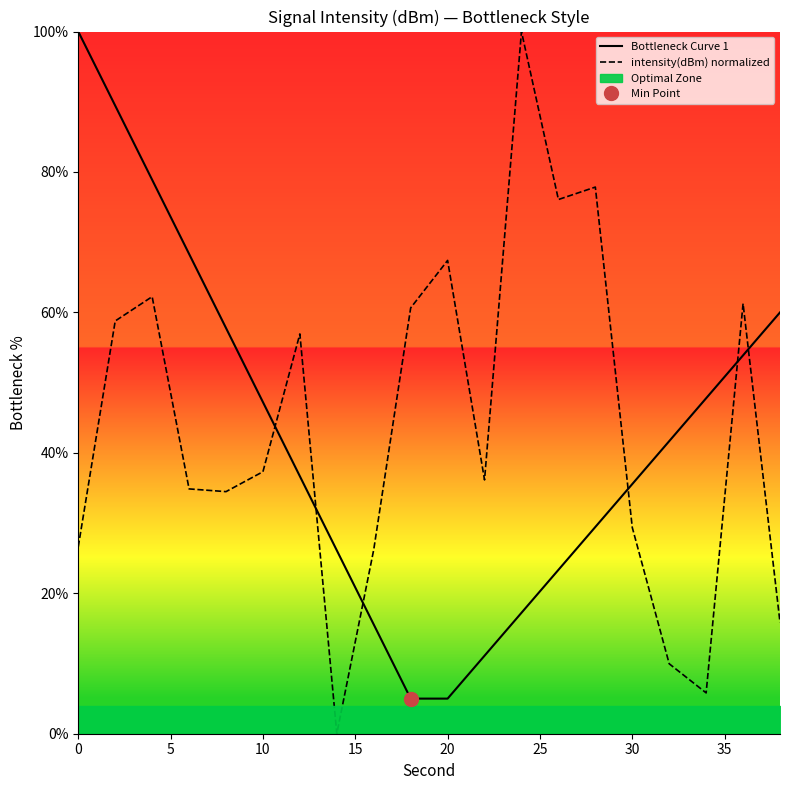

Which series has the widest spread of values?

intensity(dBm) normalized